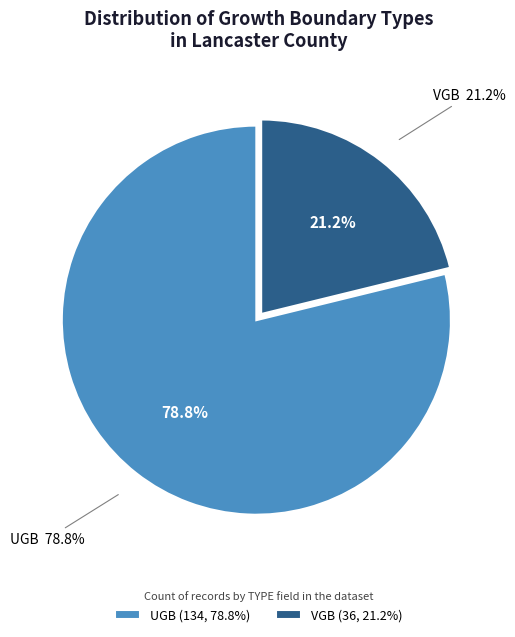

To the nearest percent, what is the difference between the VGB and UGB slice percentages?

58%